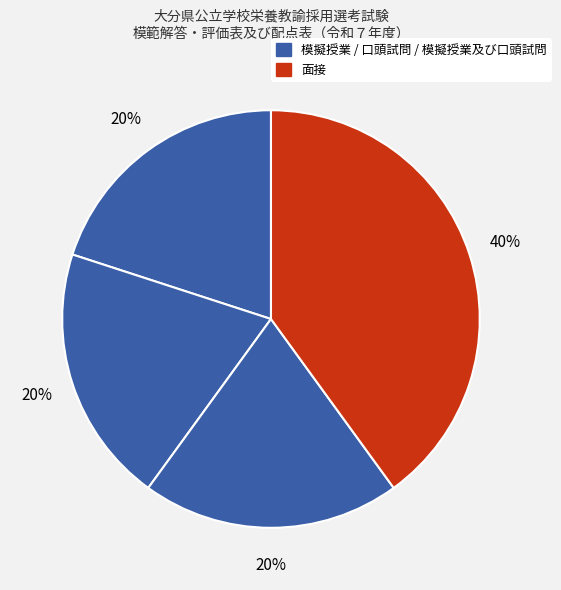

Does any single category account for the majority?

No